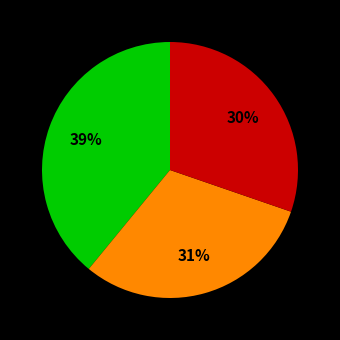

Is there a majority slice in this chart?

No